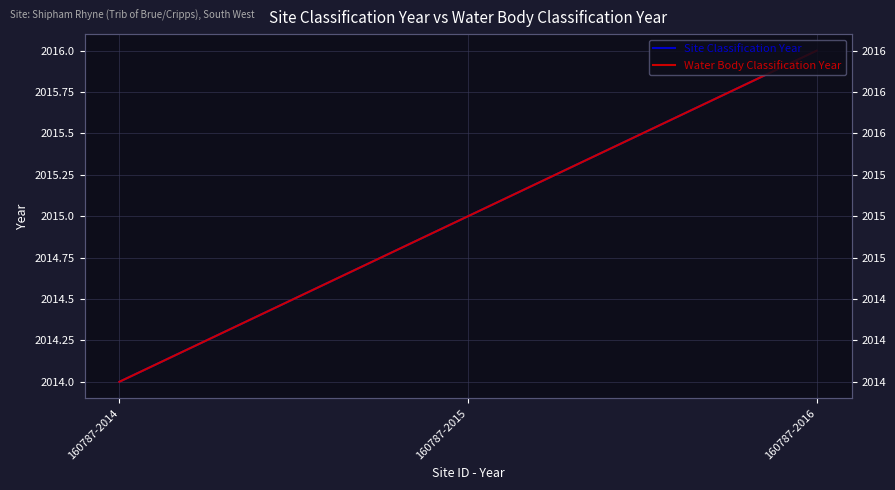

What is the value of the Water Body Classification Year point at the 1st from the left?

2014